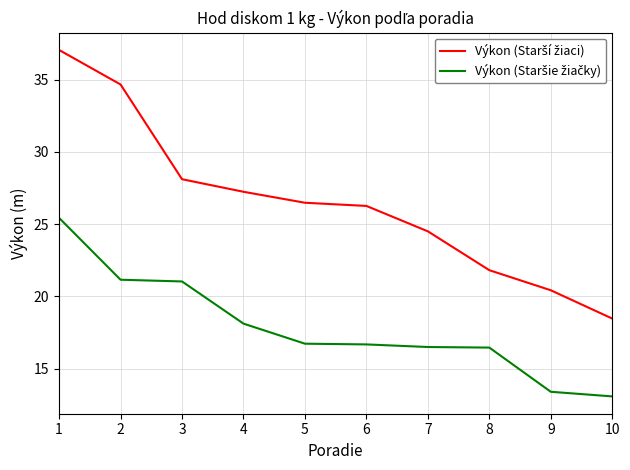

What is the greatest value displayed?

37.1